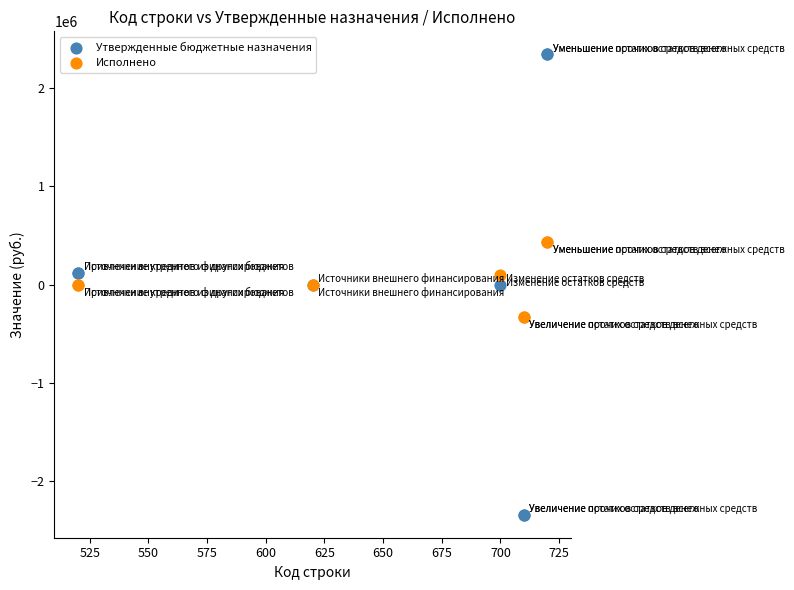

Which series has the largest Y range (max minus min)?

Утвержденные бюджетные назначения